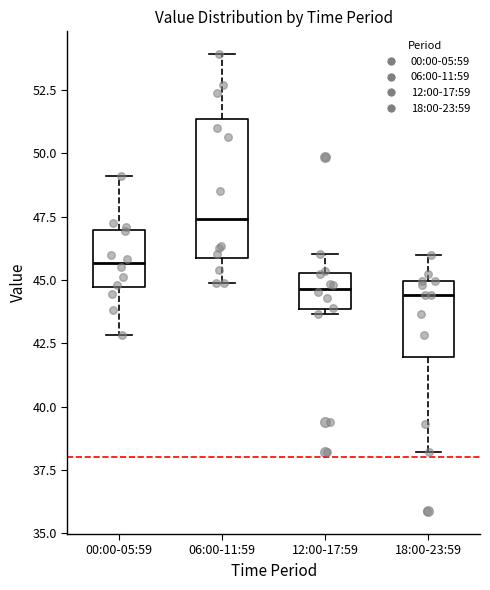

Which box's median line is the highest?

06:00-11:59